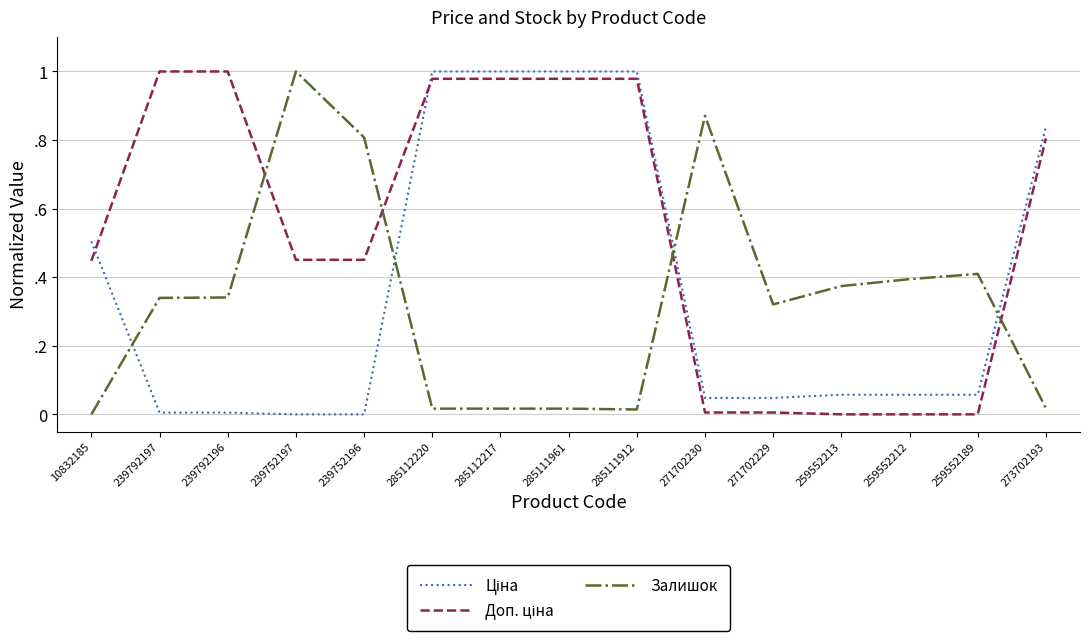

Reading left to right, what are all the values shown in this chart?

Ціна: 0.5	0.0	0.0	0.0	0.0	1.0	1.0	1.0	1.0	0.0	0.0	0.1	0.1	0.1	0.8
Доп. ціна: 0.4	1.0	1.0	0.5	0.5	1.0	1.0	1.0	1.0	0.0	0.0	0.0	0.0	0.0	0.8
Залишок: 0.0	0.3	0.3	1.0	0.8	0.0	0.0	0.0	0.0	0.9	0.3	0.4	0.4	0.4	0.0